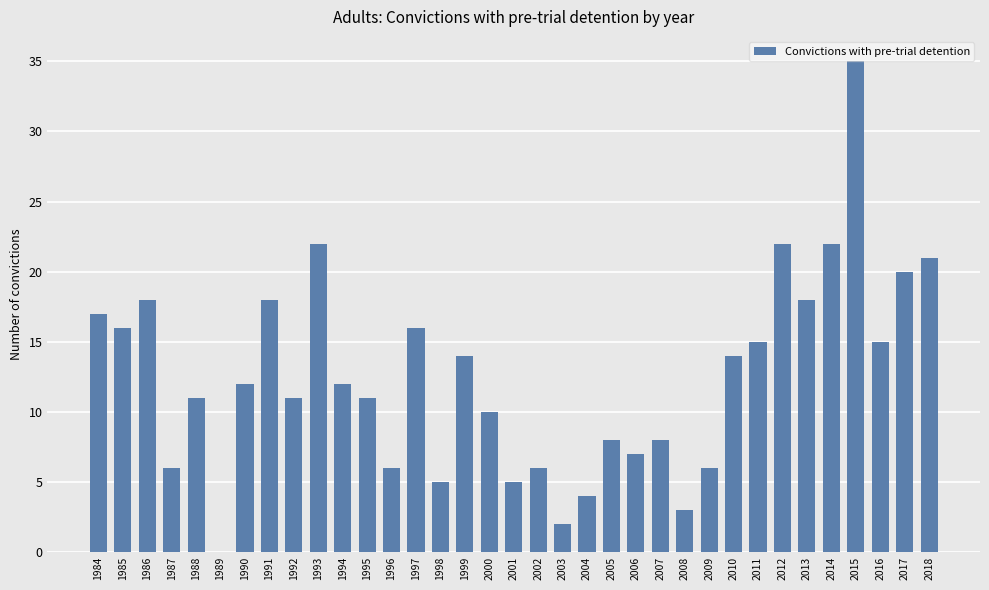

Approximately how many times larger is the value at 1996 compared to 2001?

1.2